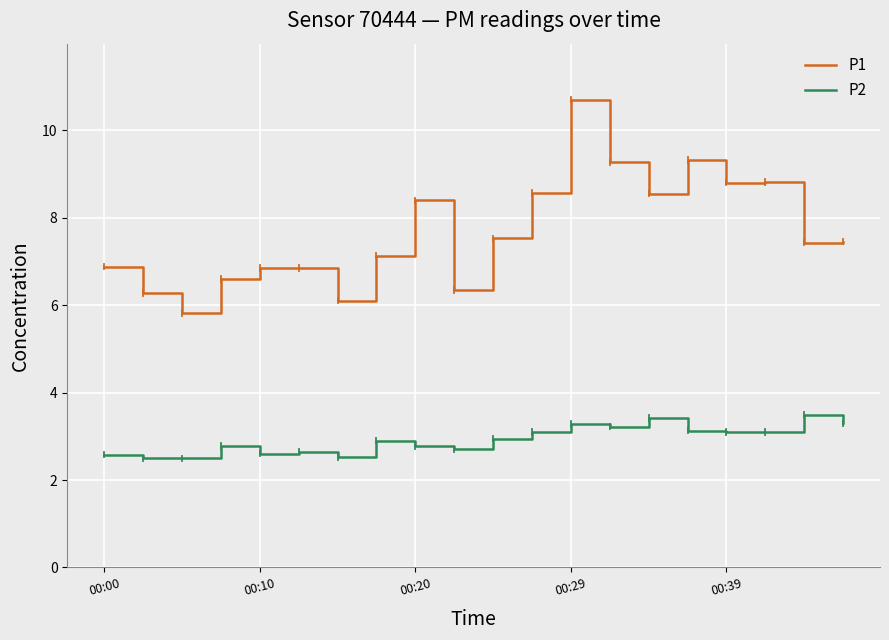

What is the maximum value for P2?

3.5